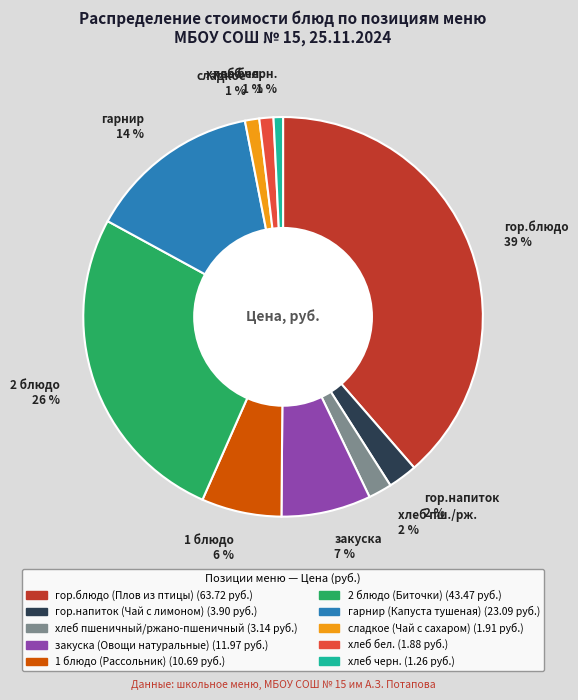

Does закуска 7 % represent more than half of the total?

No